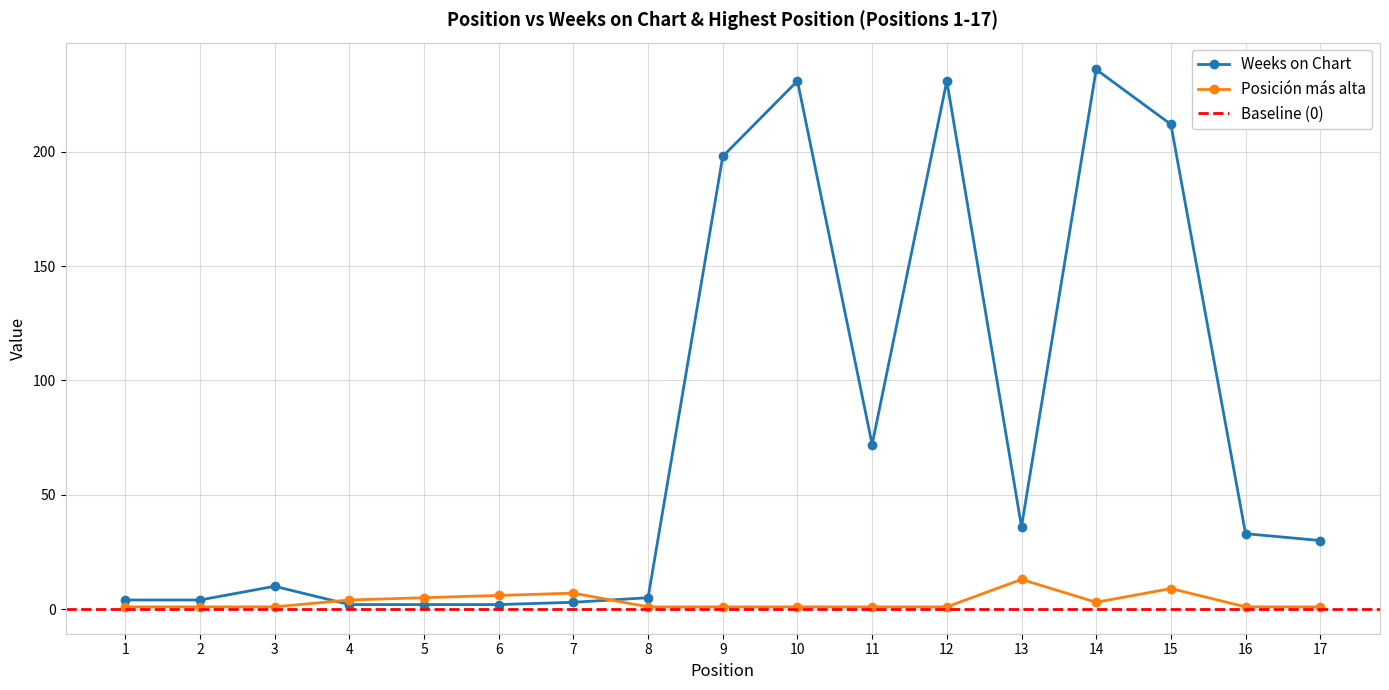

Between 9 and 13, which series saw the biggest shift?

Weeks on Chart